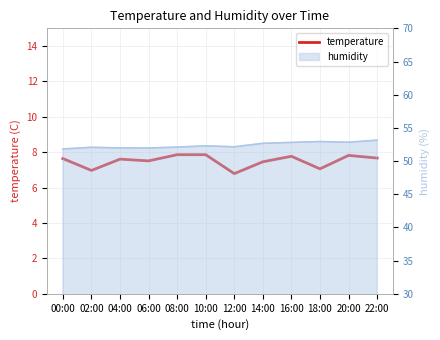

The value at 04:00 is 7.6. True or false?

True